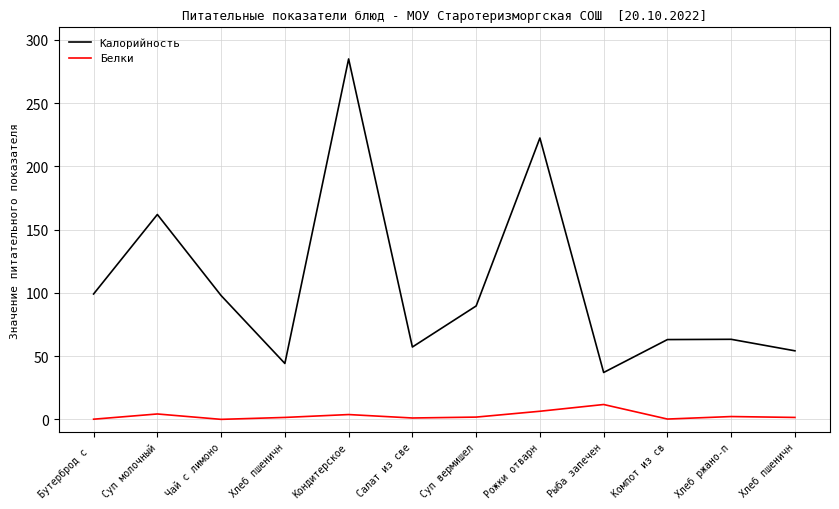

List the series in order of their overall mean, lowest first.

Белки, Калорийность